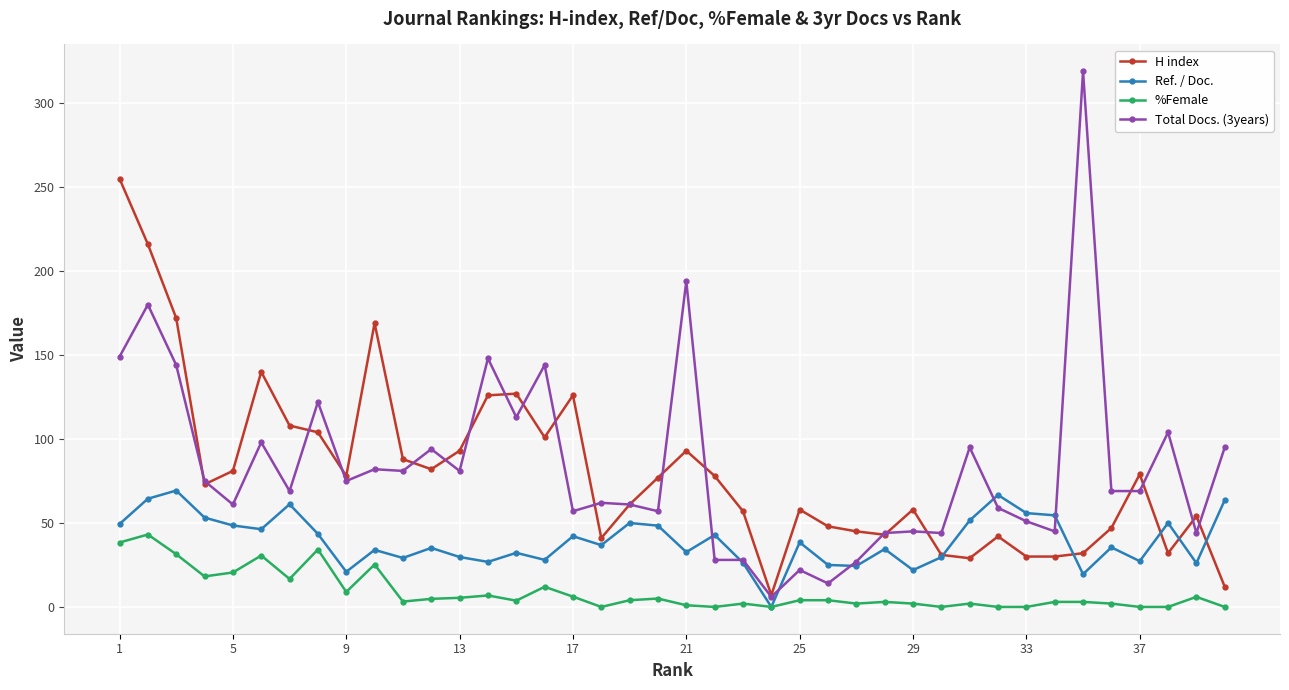

Which series has the widest spread of values?

Total Docs. (3years)